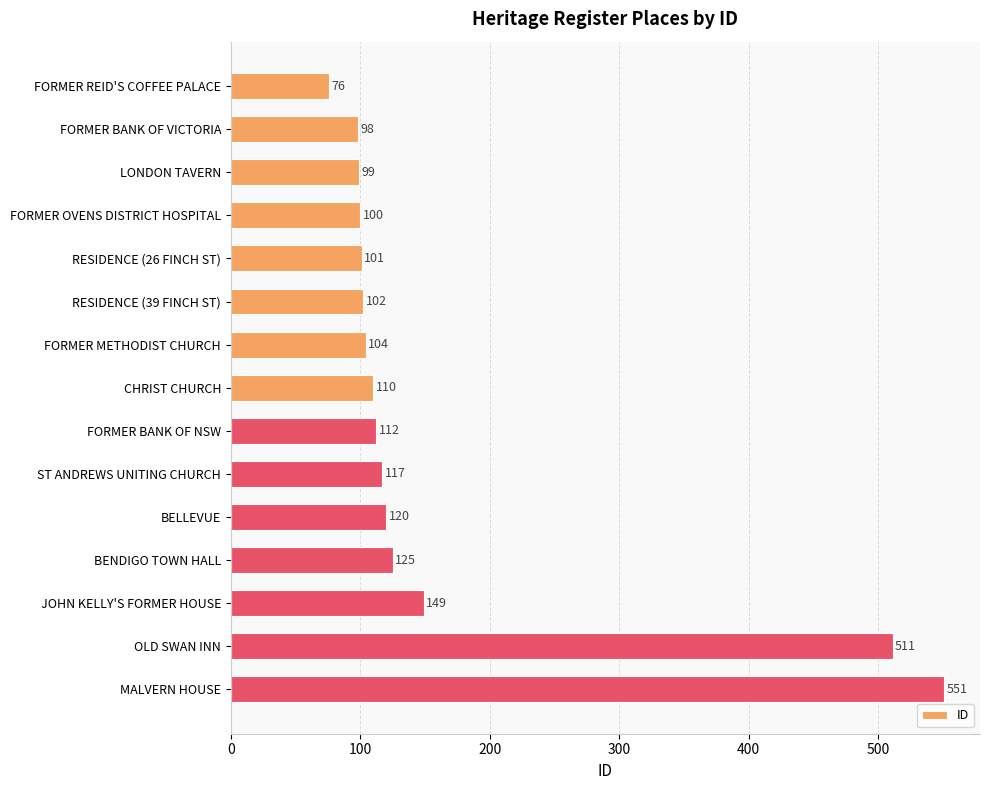

How many data points are less than 110?

7